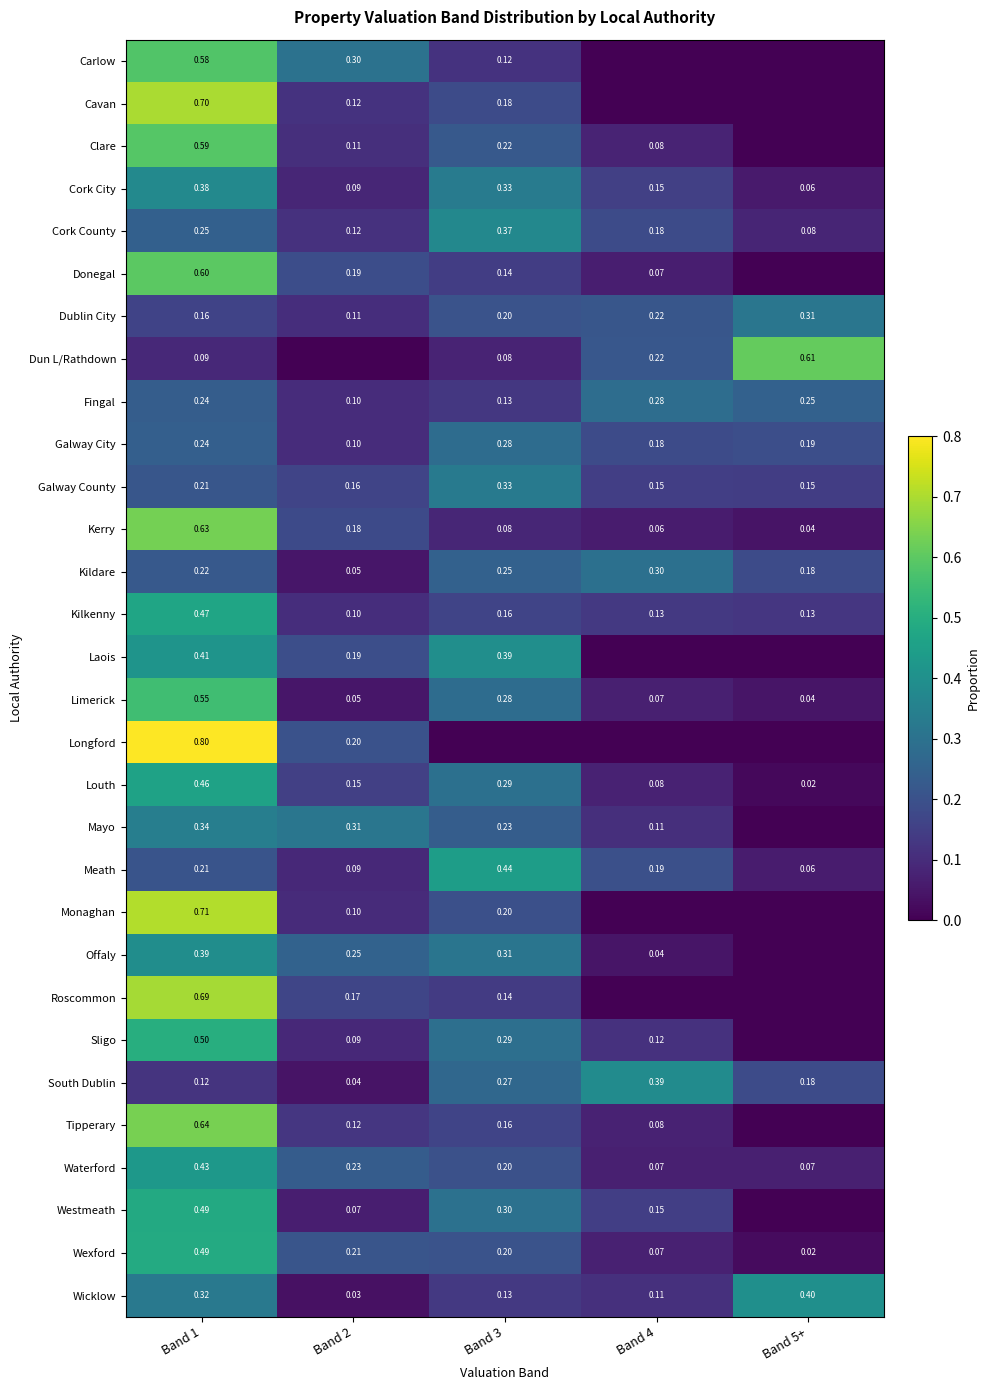

Between Band 4 and Band 1, which is larger?

Band 1